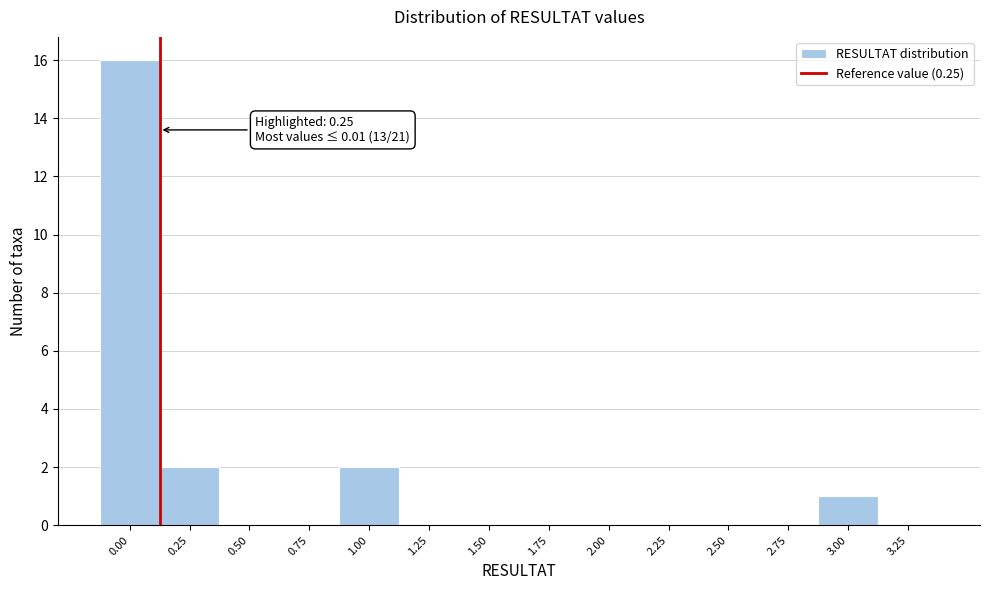

Reading left to right, list all the values displayed in this chart.

0.00=16	0.25=2	0.50=0	0.75=0	1.00=2	1.25=0	1.50=0	1.75=0	2.00=0	2.25=0	2.50=0	2.75=0	3.00=1	3.25=0